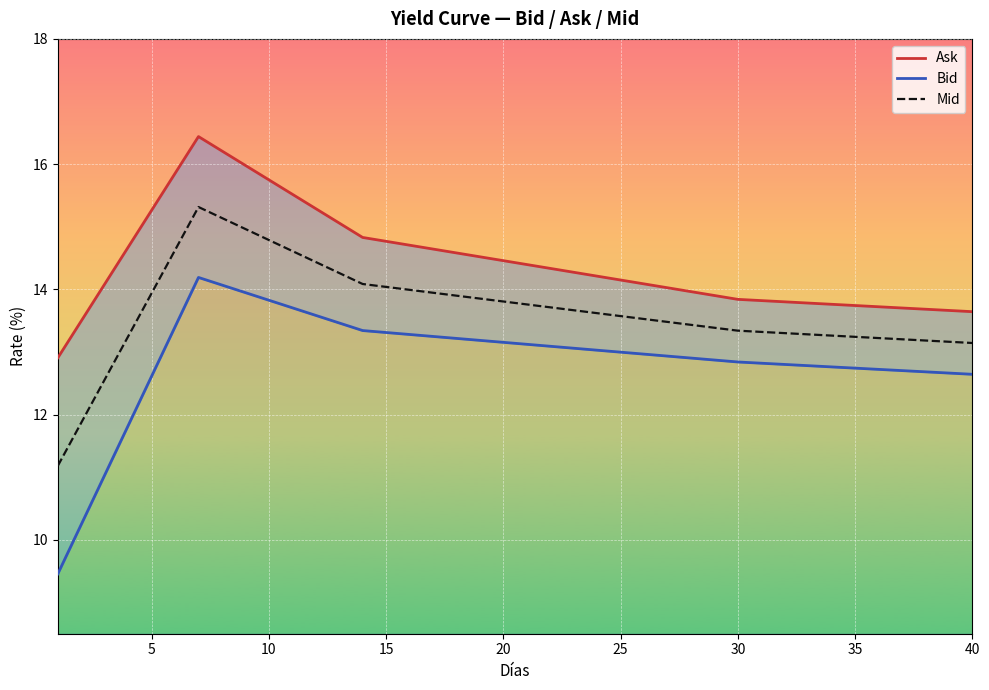

What are all the series names shown in the legend?

Ask, Bid, Mid